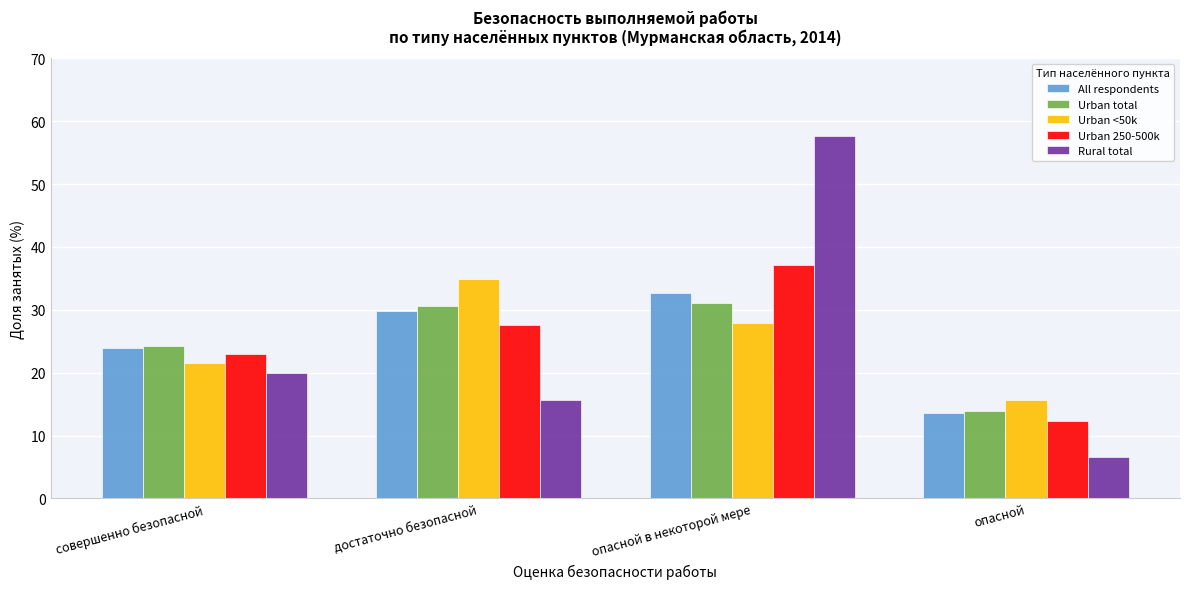

Reading left to right, list all the values displayed in this chart.

All respondents: 24.0	29.8	32.7	13.5
Urban total: 24.3	30.7	31.1	14.0
Urban <50k: 21.5	35.0	27.9	15.7
Urban 250-500k: 22.9	27.6	37.1	12.4
Rural total: 20.0	15.7	57.6	6.6